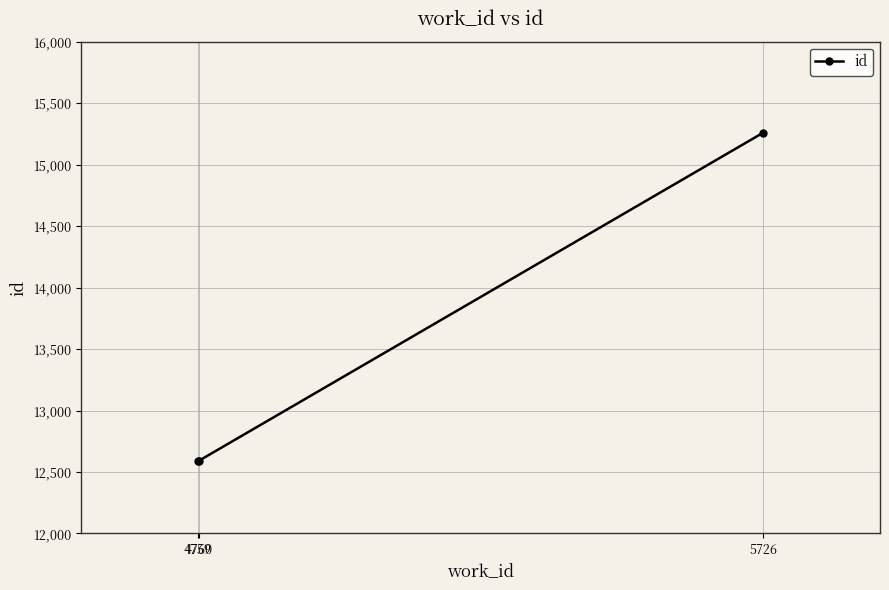

What is the greatest value displayed?

15260